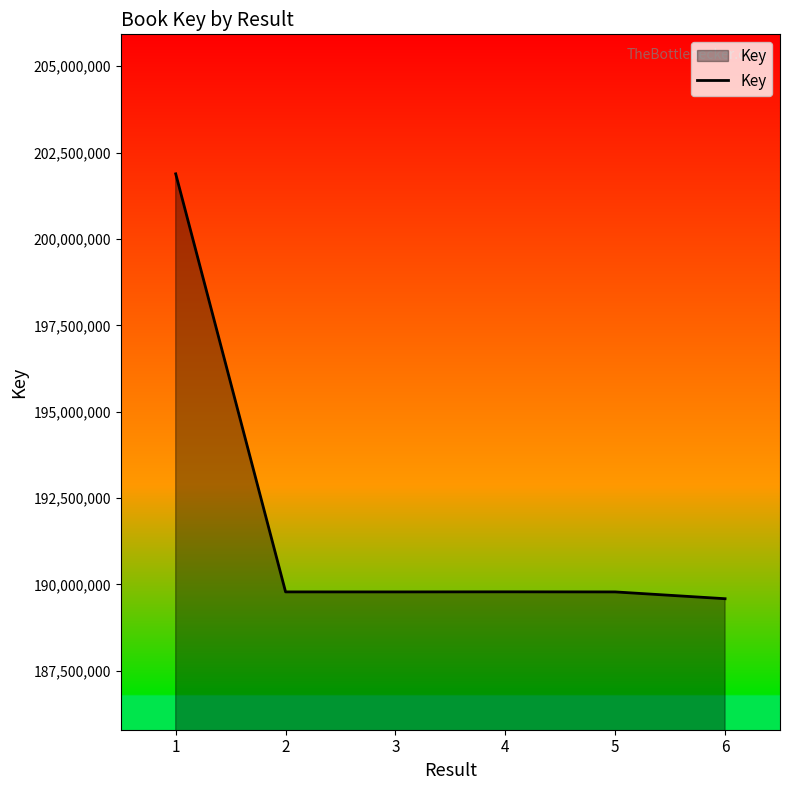

What is the minimum value shown in the chart?

189587559